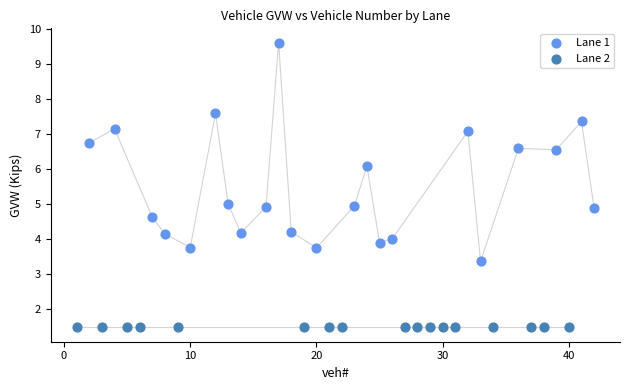

Which series reaches the maximum Y coordinate?

Lane 1